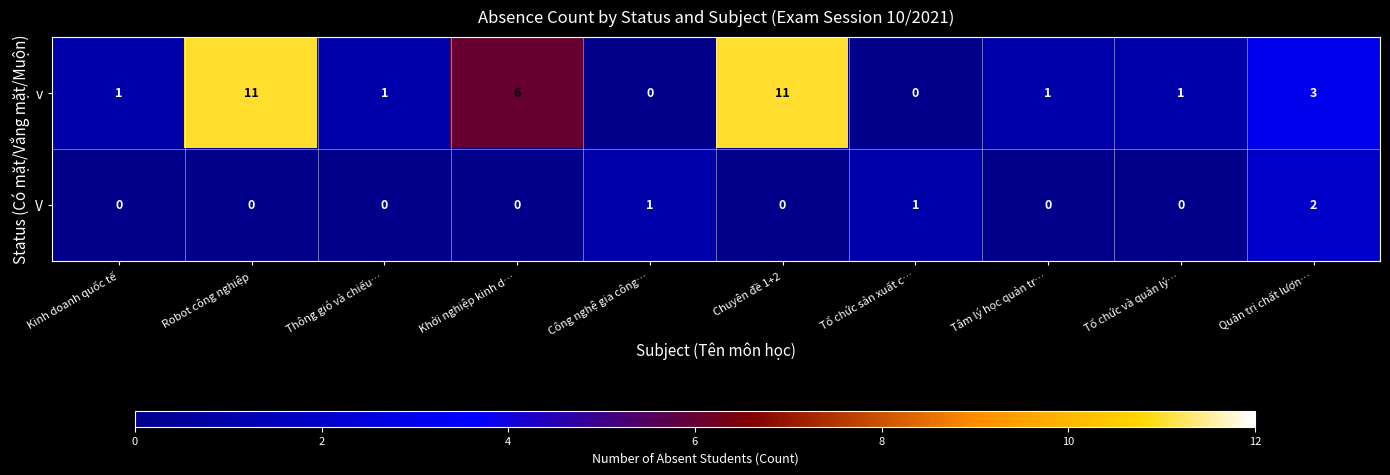

What is the difference between the v values at Tổ chức sản xuất c… and Quản trị chất lượn…?

3